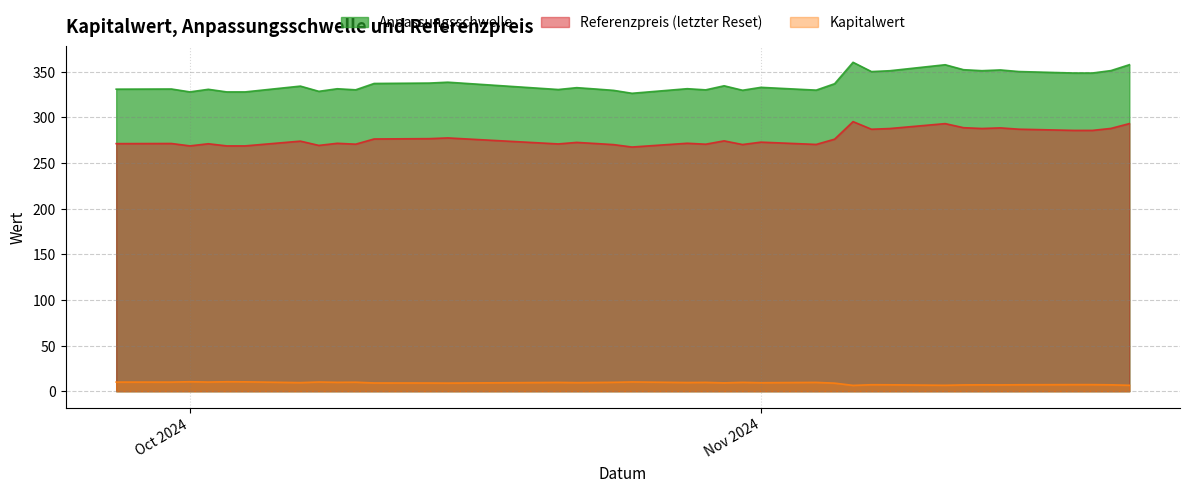

Is it true that Kapitalwert equals 9.0 at 2024-10-11?

True